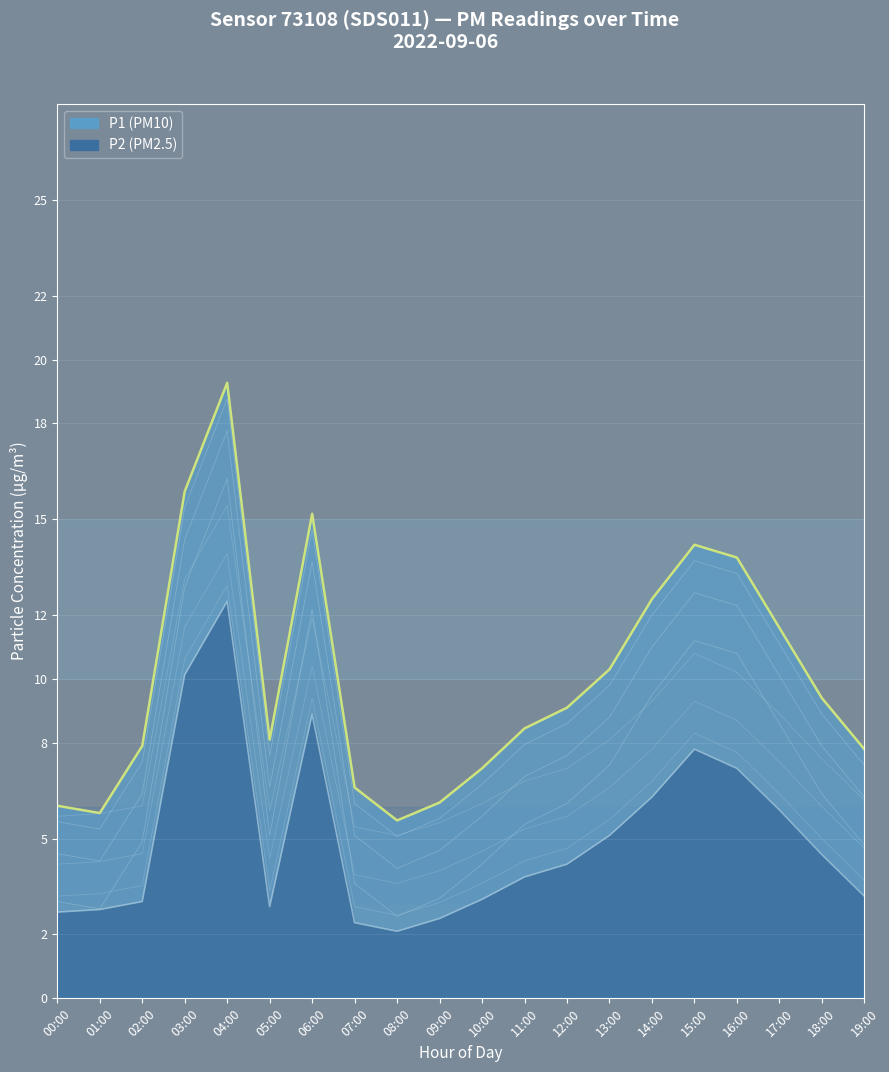

Reading left to right, list all the values displayed in this chart.

P1: 3.0	2.8	4.9	12.9	16.3	5.1	12.2	3.6	2.6	3.1	4.2	5.4	6.1	7.3	9.5	11.2	10.8	8.6	6.4	4.8
P2: 2.7	2.8	3.0	10.1	12.4	2.9	8.9	2.4	2.1	2.5	3.1	3.8	4.2	5.1	6.3	7.8	7.2	5.9	4.5	3.2